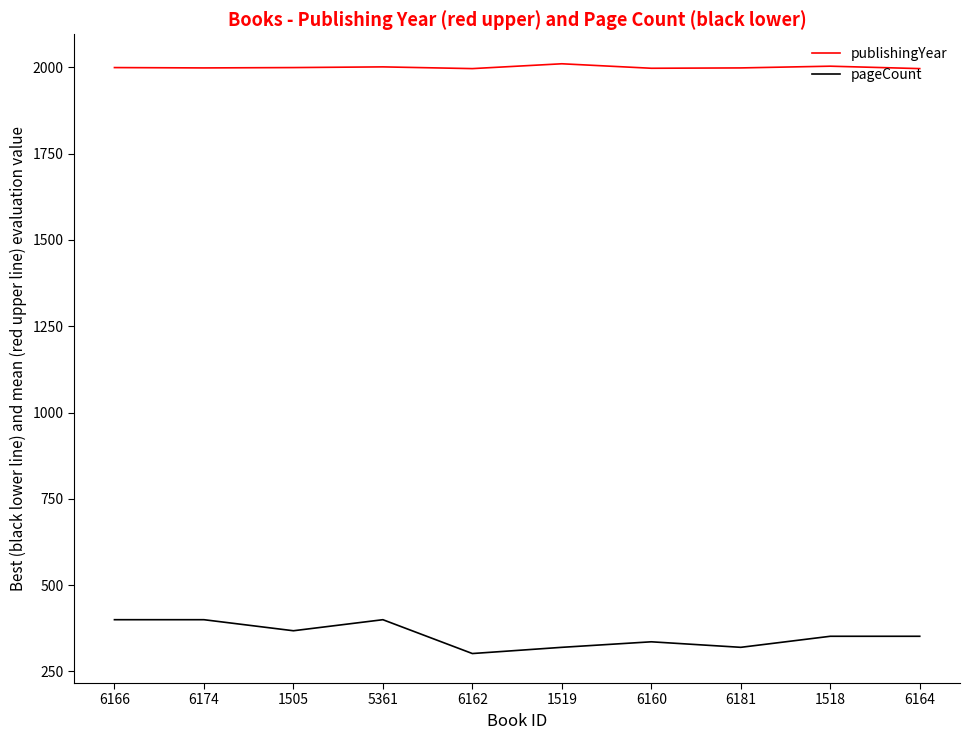

What is the spread (max minus min) of values at 1518?

1651